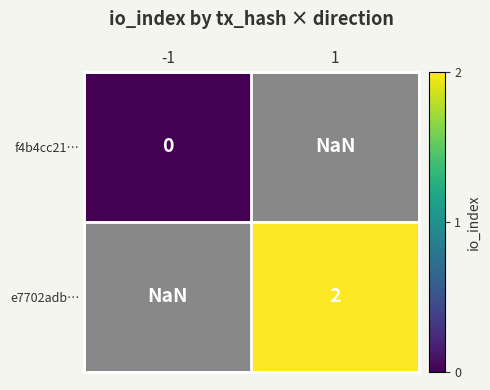

The e7702adb… series shows 2.0 at 1. True or false?

True